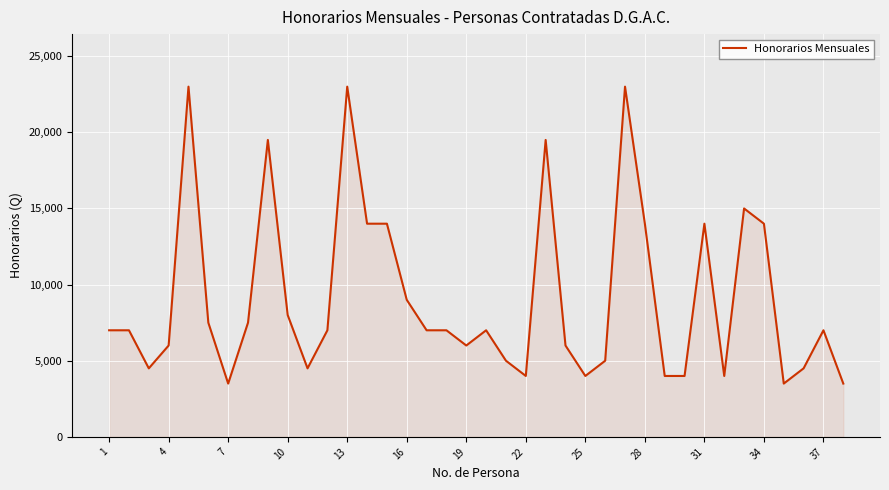

What is the difference between the maximum and minimum values?

19500